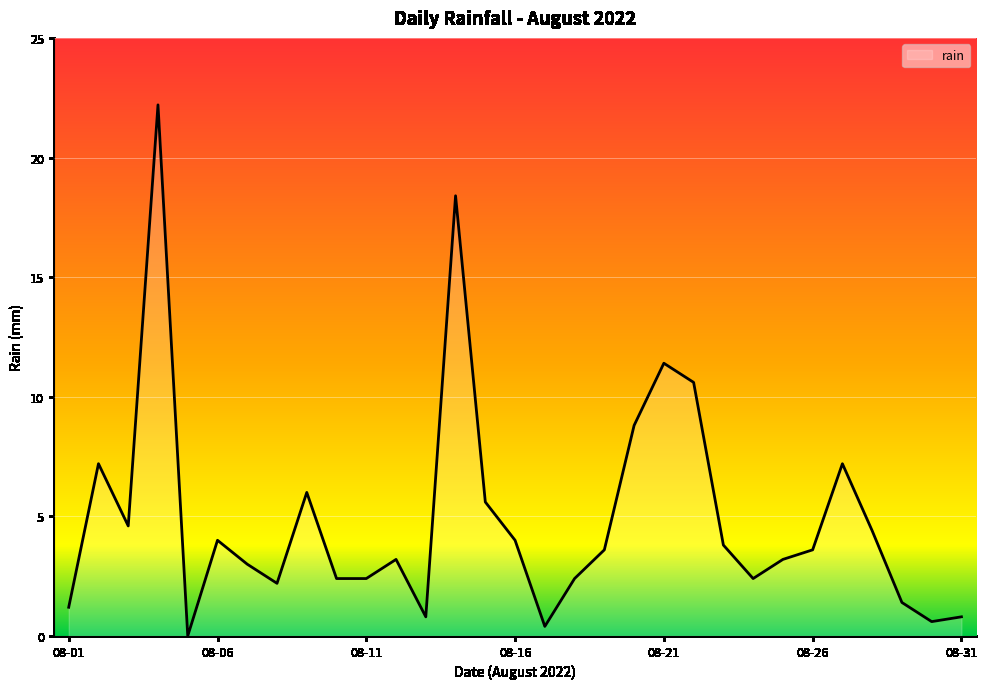

What is the difference between the maximum and minimum values?

22.2